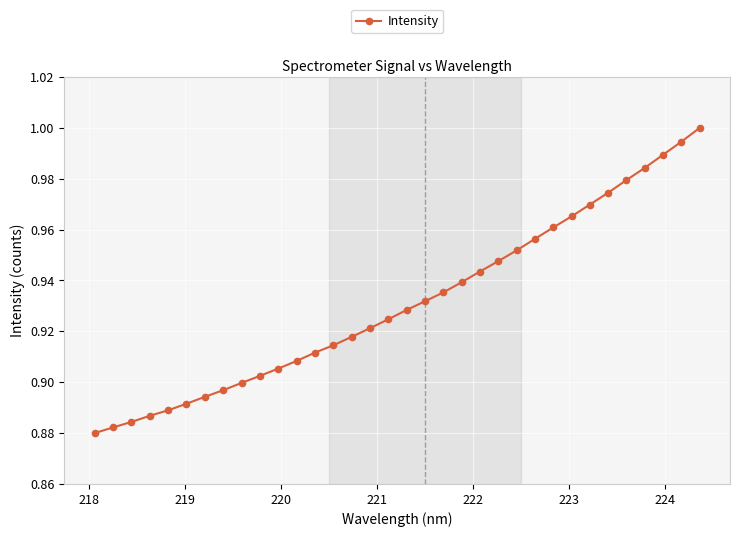

Does the chart have visible grid lines?

Yes